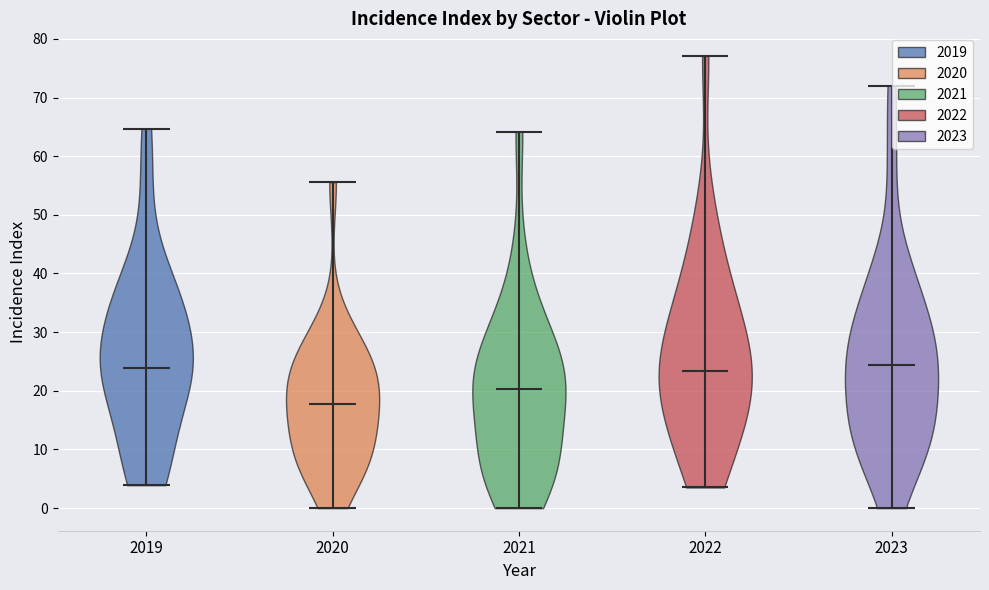

Reading left to right, read every violin against the y-axis: where its median line is, and the lowest and highest points it reaches. The values are not printed on the chart, so give them approximately, as read against the axis.

2019: median line 24, lowest point 4, highest point 65
2020: median line 18, lowest point 0, highest point 56
2021: median line 20, lowest point 0, highest point 64
2022: median line 23, lowest point 4, highest point 77
2023: median line 24, lowest point 0, highest point 72